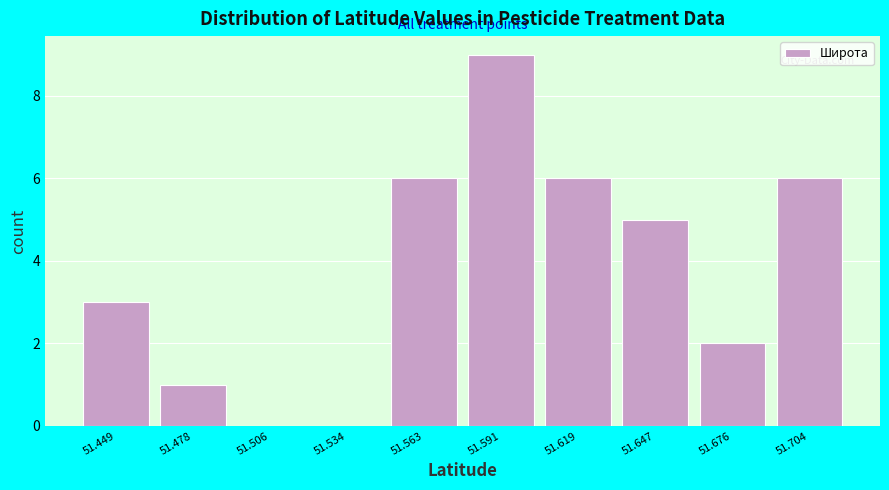

Reading left to right, transcribe all the data shown in this chart.

51.449=3	51.478=1	51.506=0	51.534=0	51.563=6	51.591=9	51.619=6	51.647=5	51.676=2	51.704=6